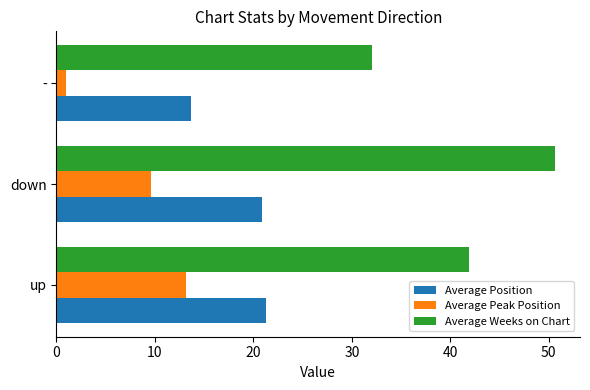

Which series has the largest total across all categories?

Average Weeks on Chart